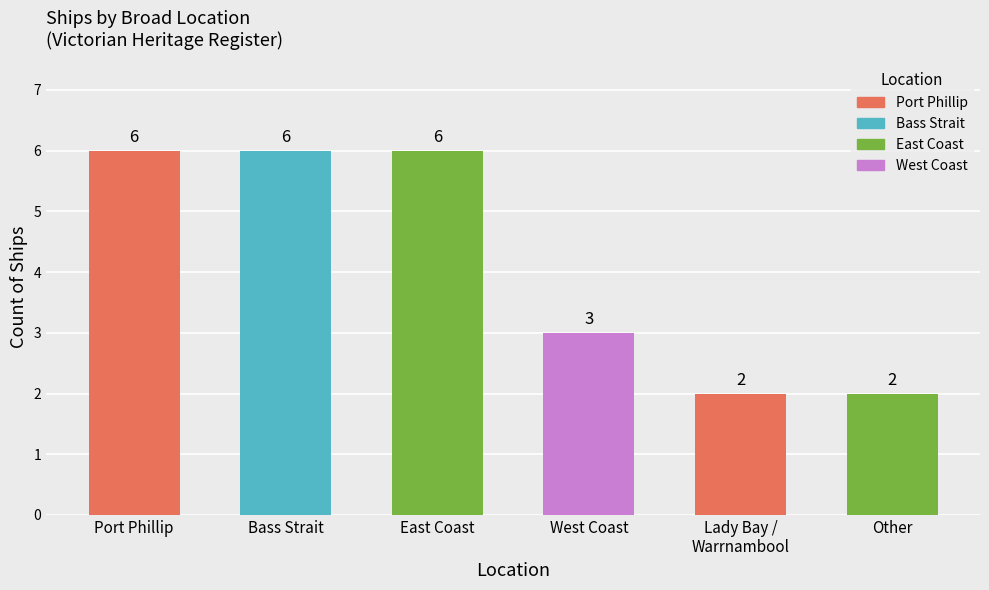

Between Port Phillip and Other, which is larger?

Port Phillip